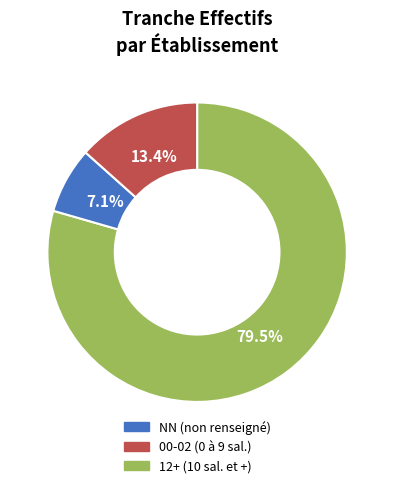

Is there a majority slice in this chart?

Yes